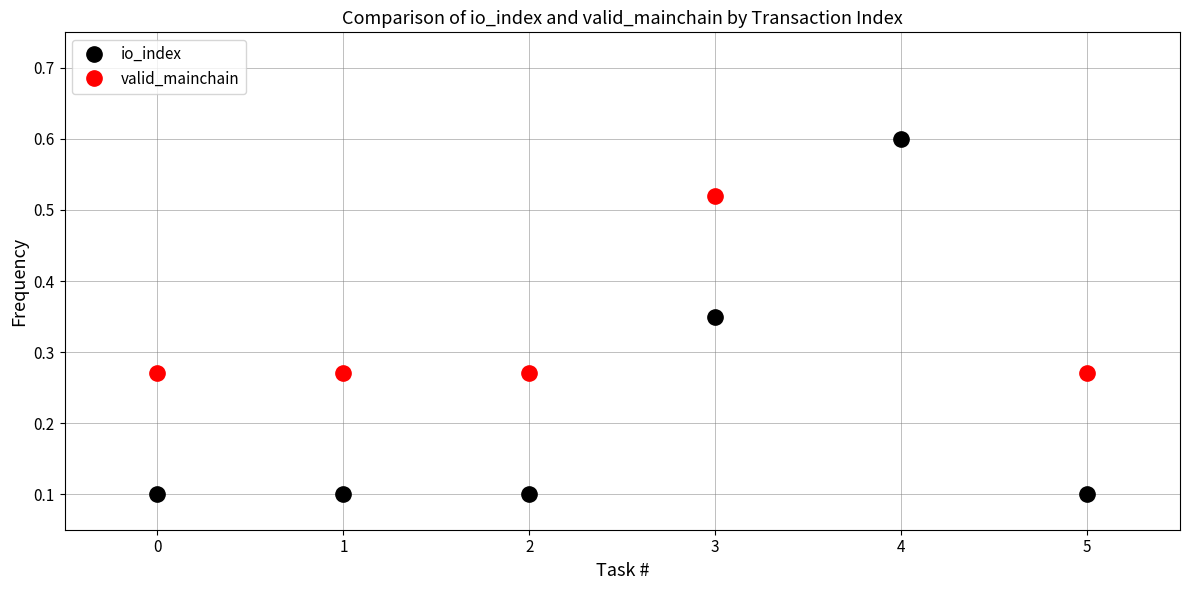

Read the io_index value at 2.

0.1